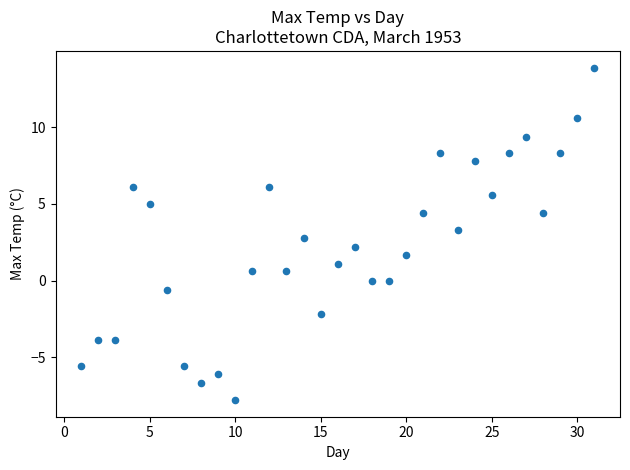

What is the range of X values (max minus min)?

30.0